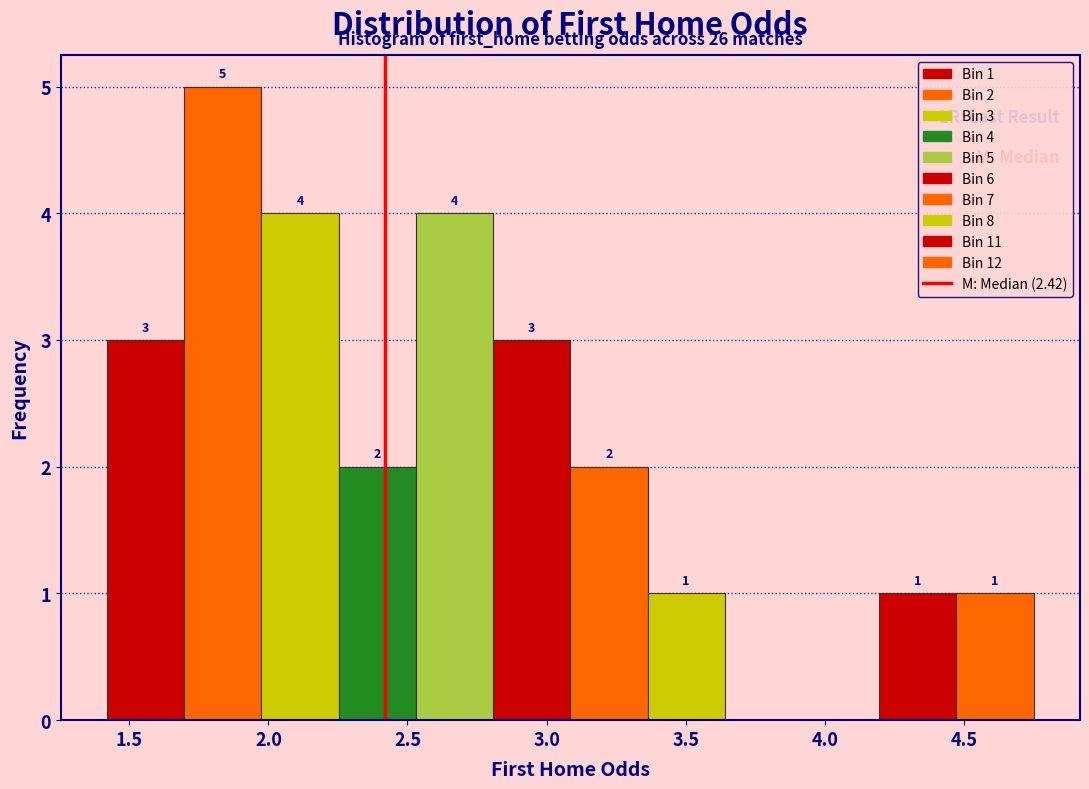

Over which range of the x-axis is the bar tallest?

1.70 to 2.00